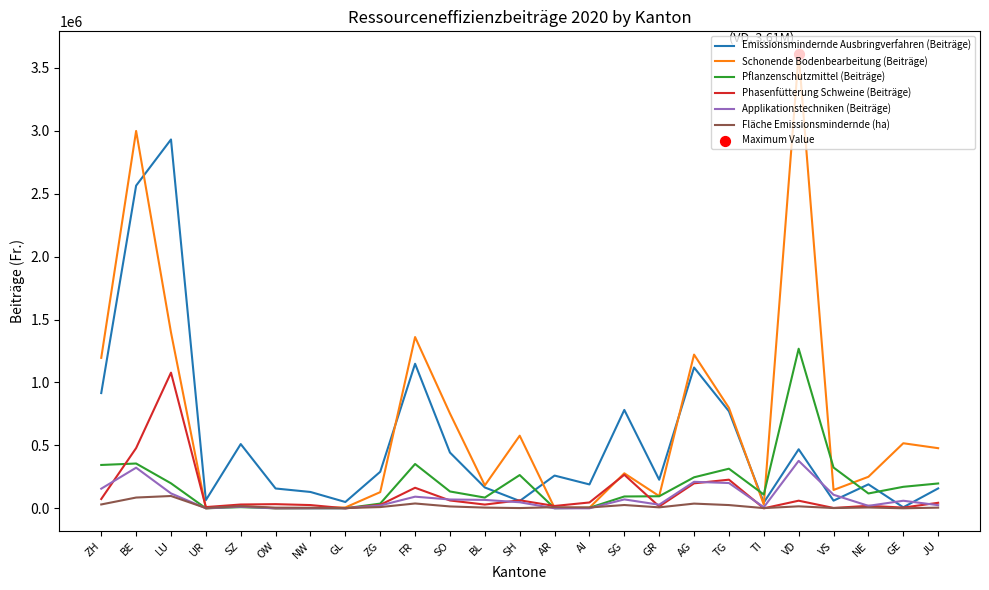

Is the value of Fläche Emissionsmindernde (ha) at SZ greater than the value of Phasenfütterung Schweine (Beiträge) at SG?

No